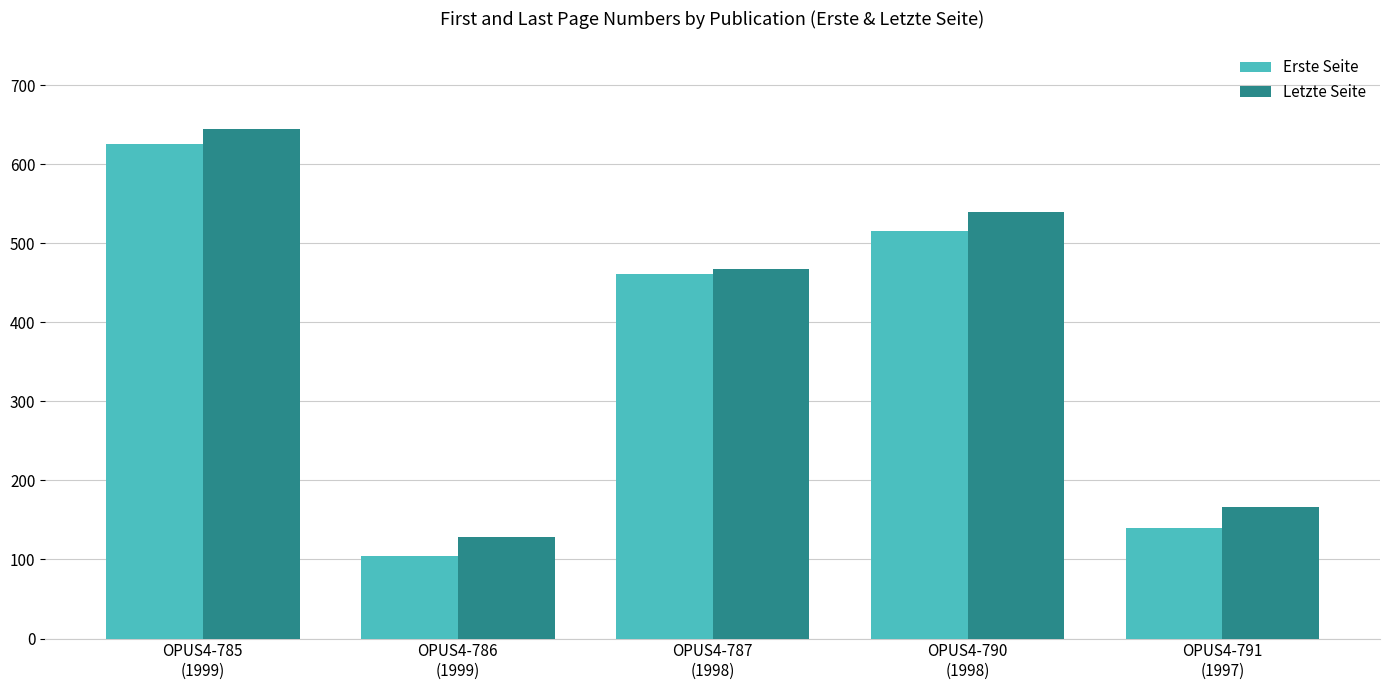

At how many categories does at least one series exceed 595?

1